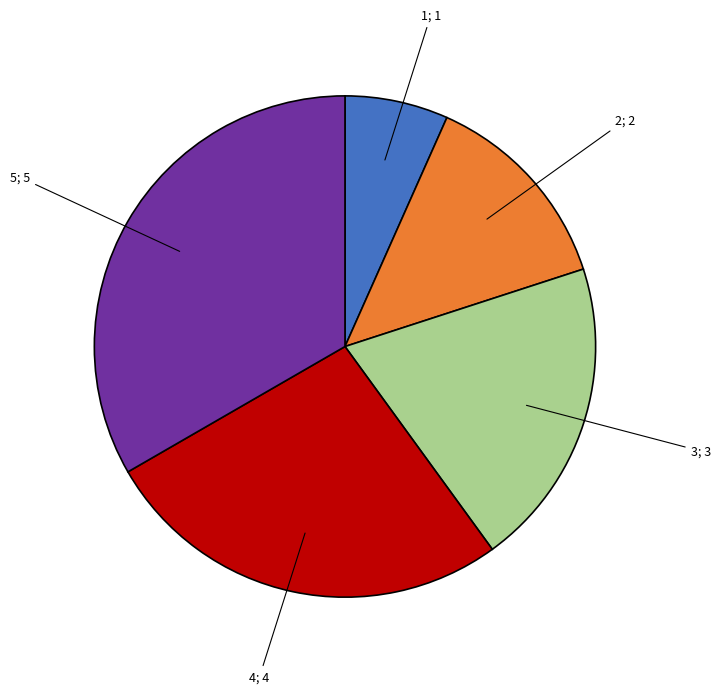

How many slices are in this pie chart?

5